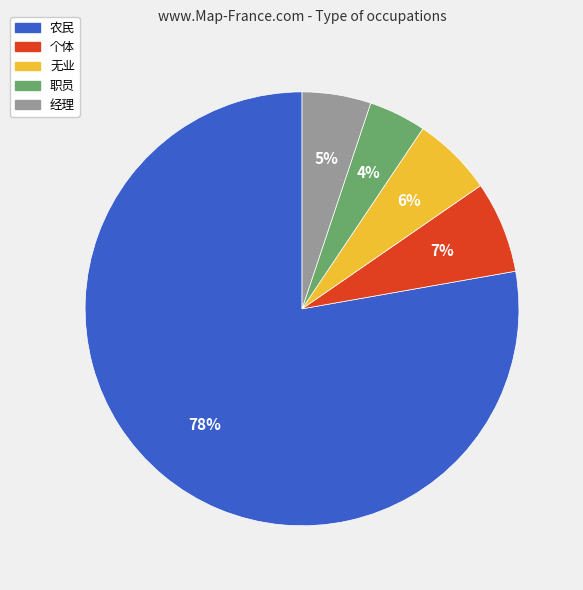

Is the sum of 职员 and 经理 greater than half?

No